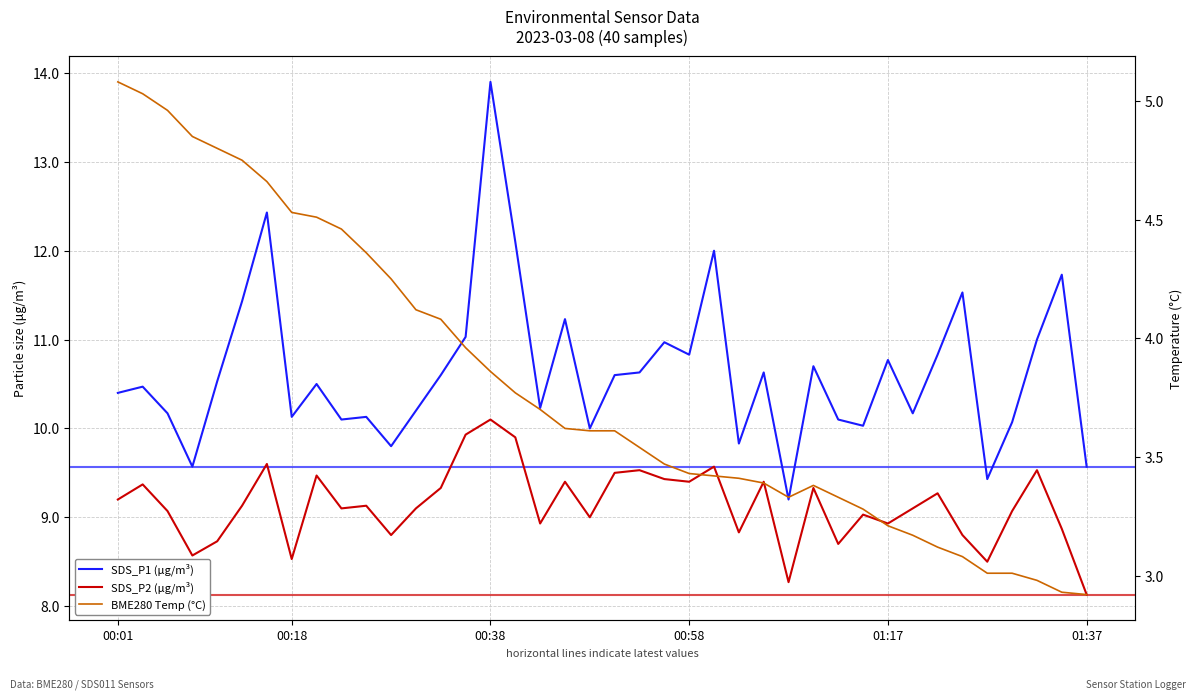

Which series changed the most between 00:58 and 35?

BME280 Temp (°C)